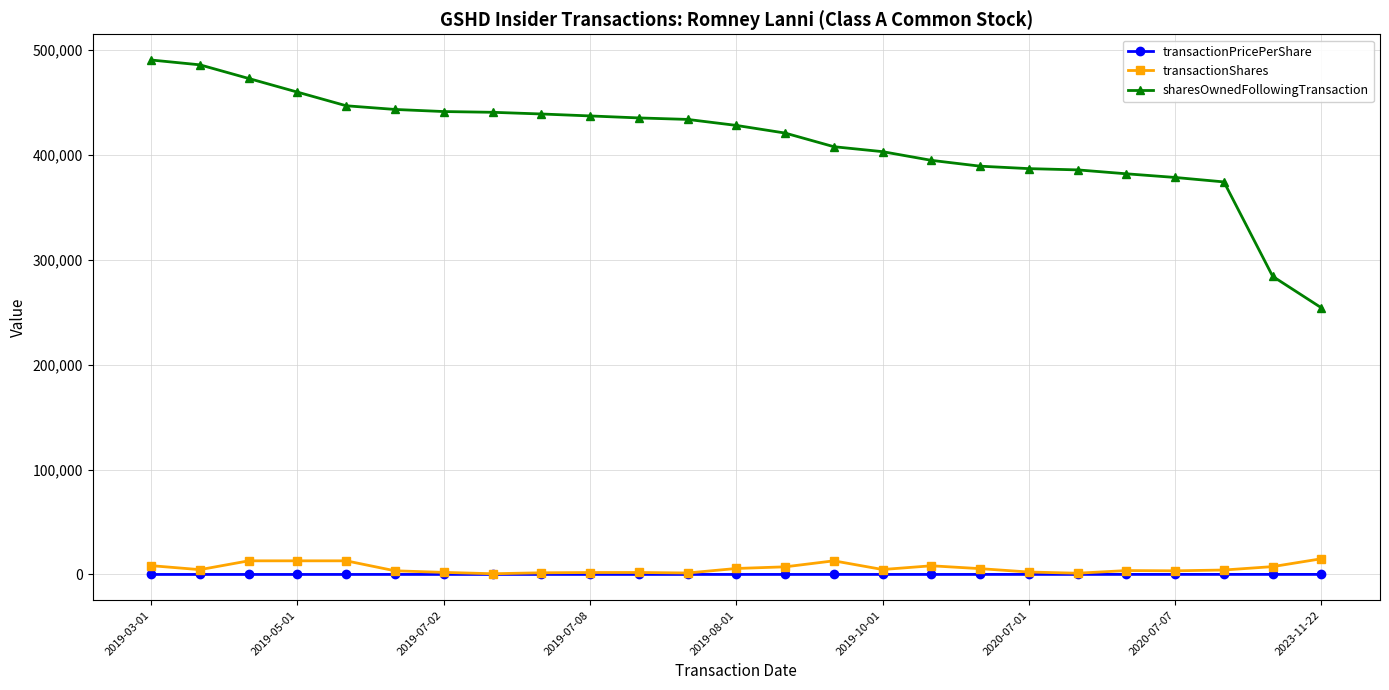

At how many categories does at least one series exceed 314592?

23